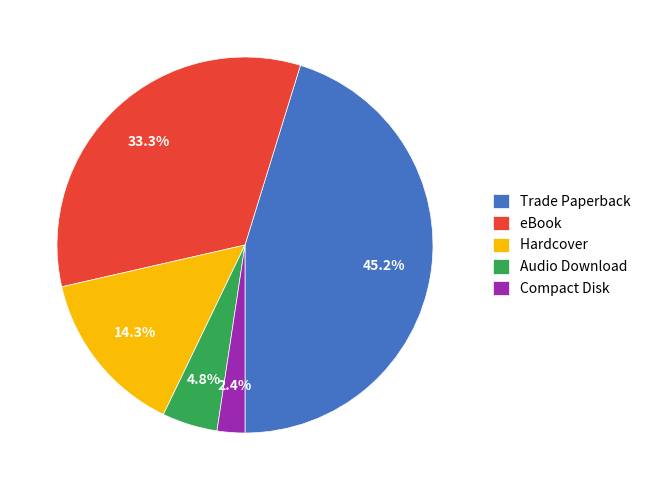

Count the number of slices in the pie.

5